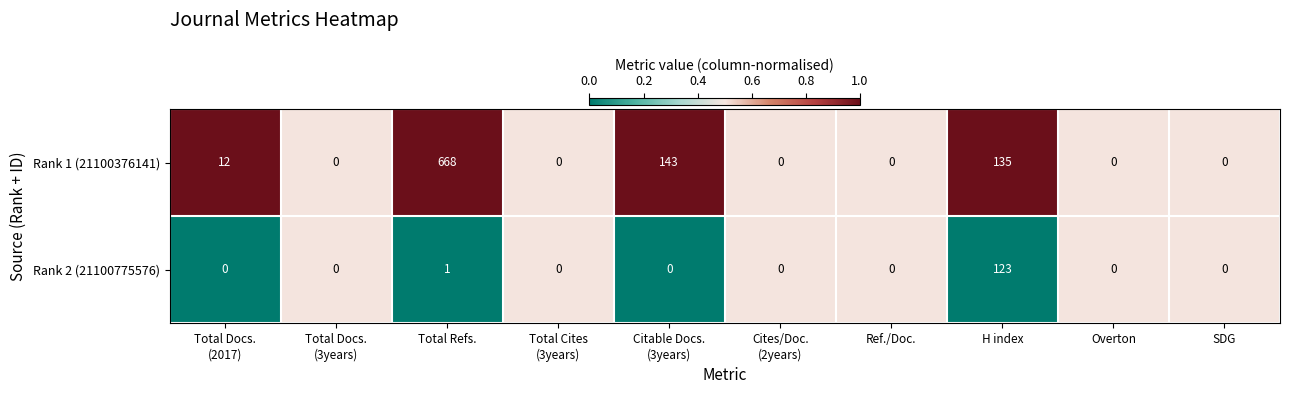

Count the number of categories in the chart.

10